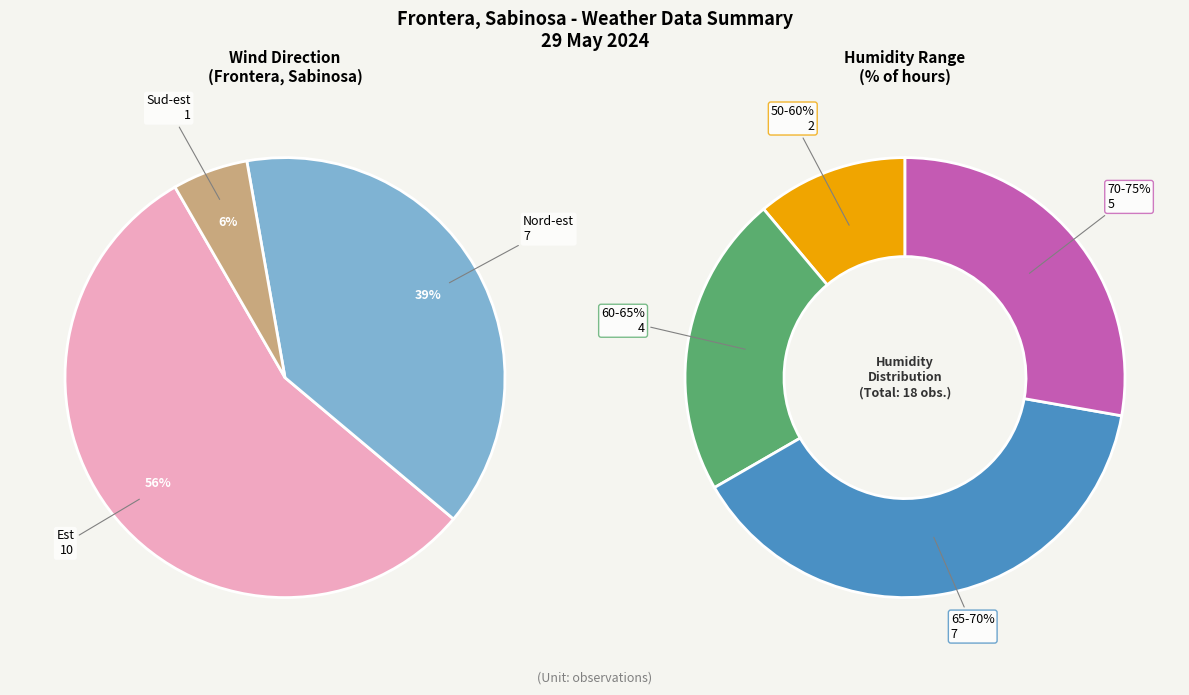

Does Nord-est account for over 50% of the chart?

No